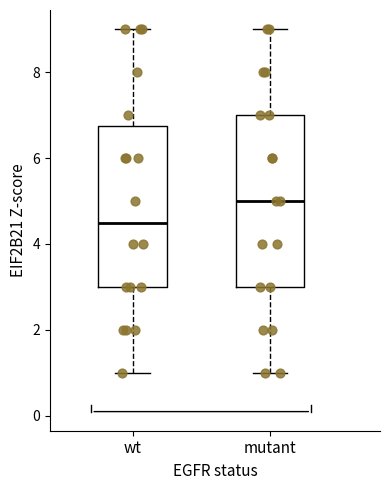

Reading left to right, transcribe this box plot: for each box, give where its median line is, the range the box spans, and where its two whiskers end, as read against the y-axis. The values are not printed on the chart, so give them approximately, as read against the axis.

wt: median 4.6, box 3.0 to 6.8, whiskers 1.0 to 9.0
mutant: median 5.0, box 3.0 to 7.0, whiskers 1.0 to 9.0